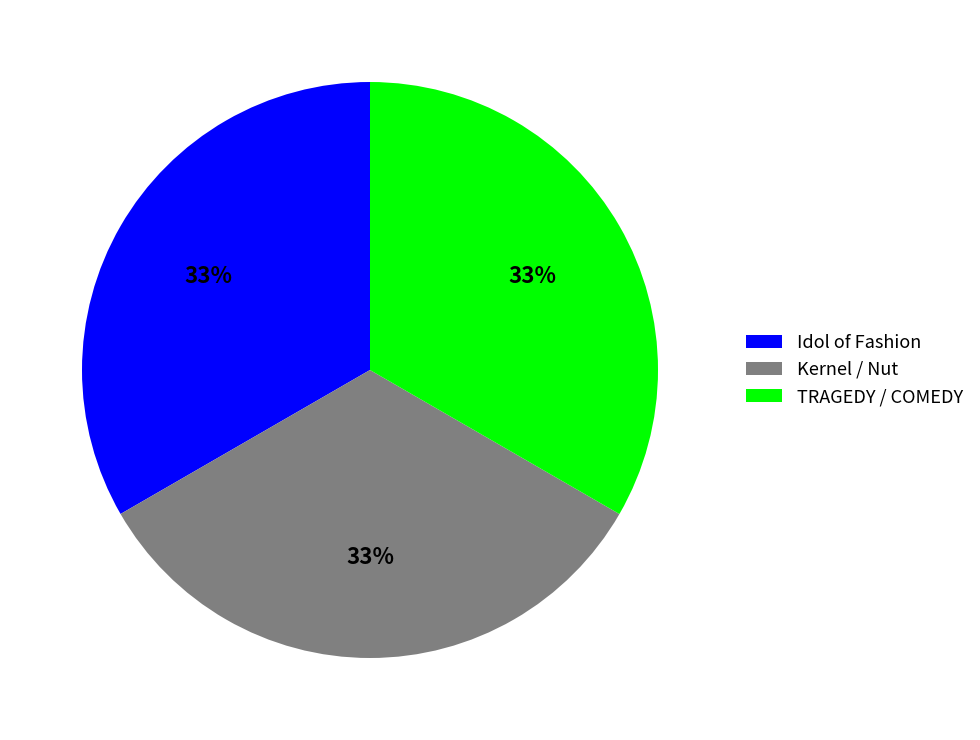

What percentage is the Kernel / Nut slice, to the nearest percent?

33%